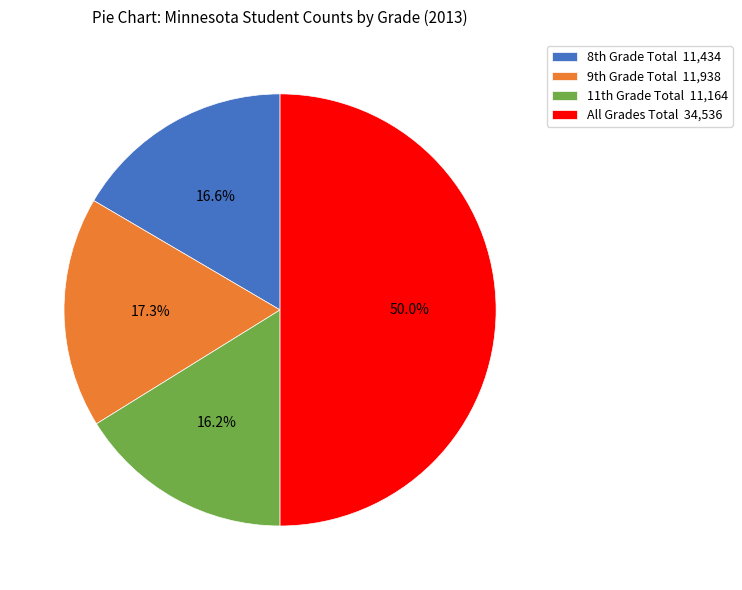

How many slices are in this pie chart?

4